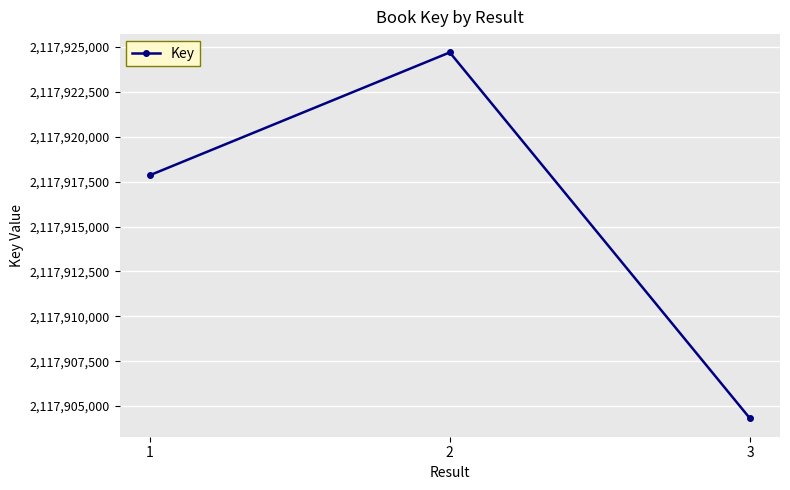

What is the value of the 2nd point from the left?

2117924699